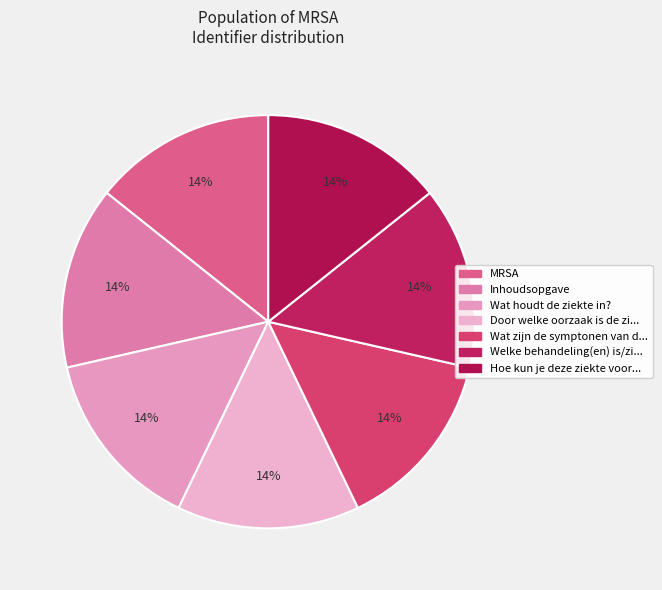

How many slices are in this pie chart?

7